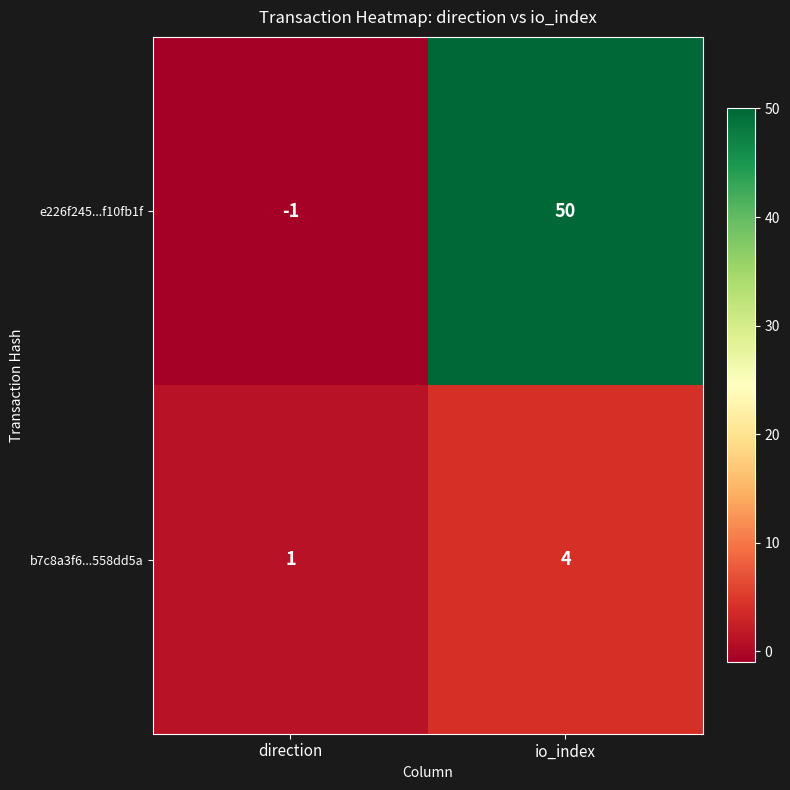

Reading left to right, transcribe all the data shown in this chart.

e226f245...f10fb1f: direction=-1	io_index=50
b7c8a3f6...558dd5a: direction=1	io_index=4